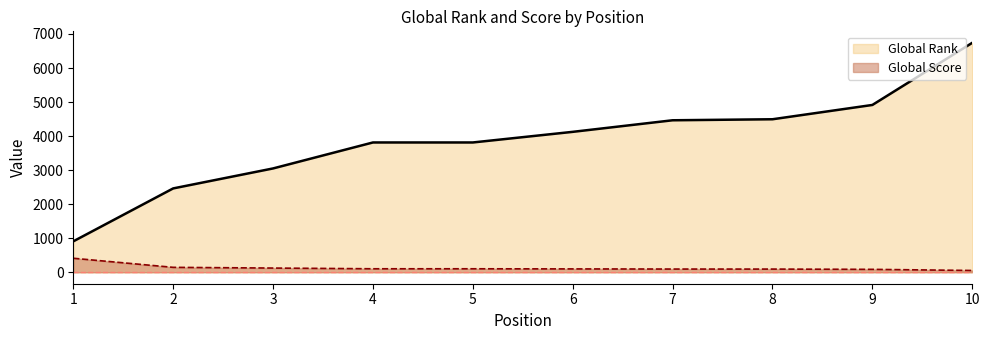

Read the Global Score value at 1.

411